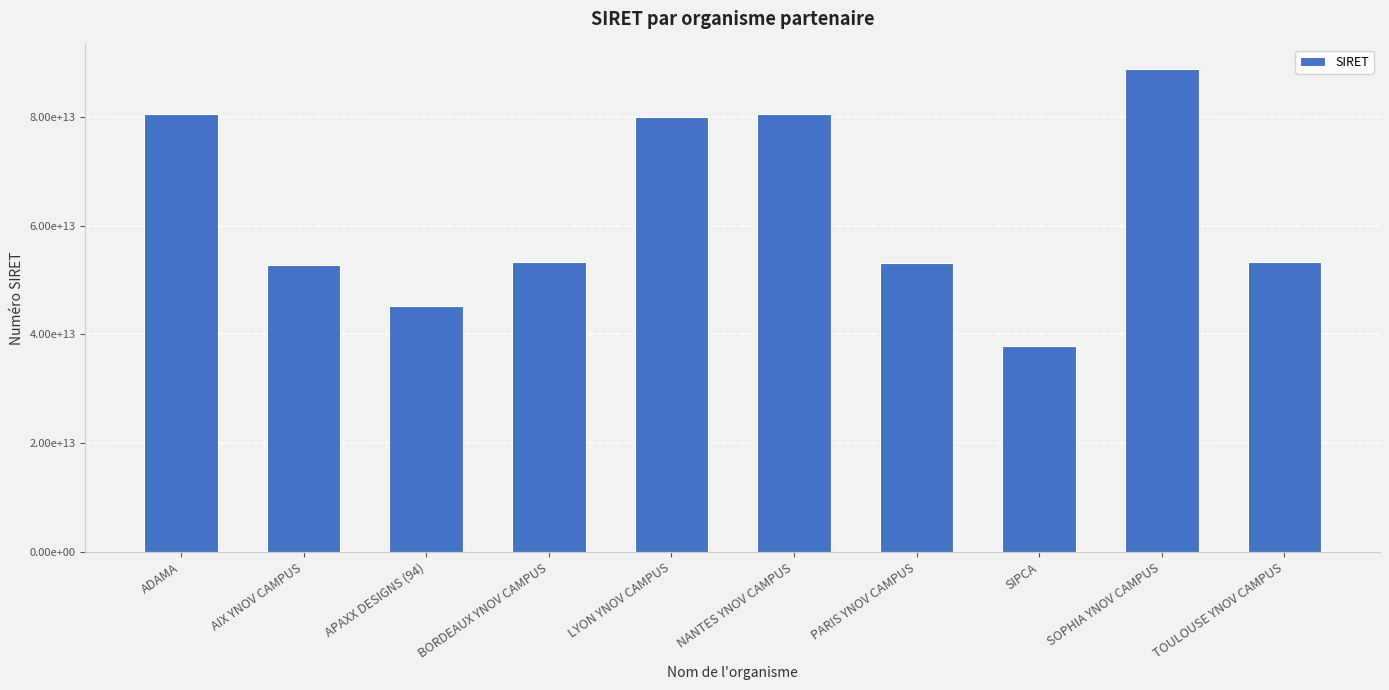

Does the chart contain any negative values?

No